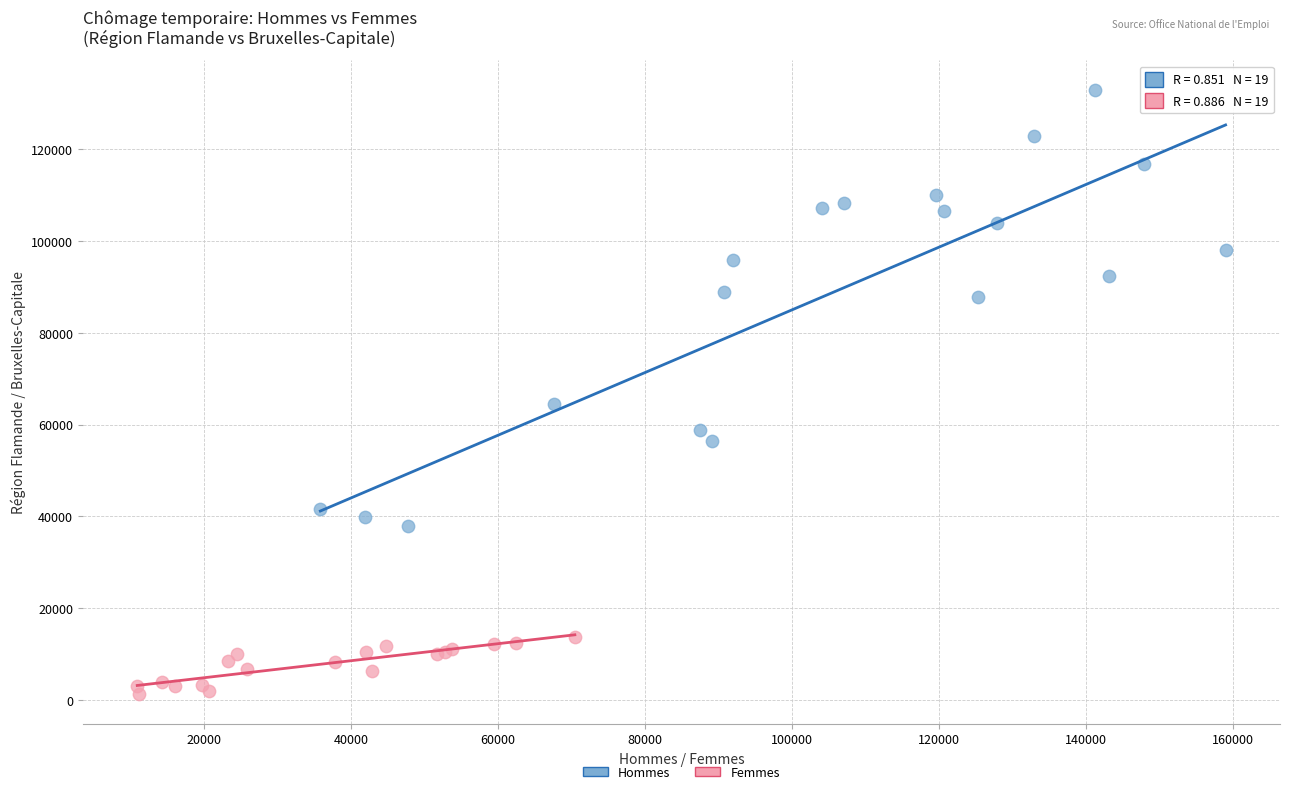

Which series contains the lowest Y value?

Femmes